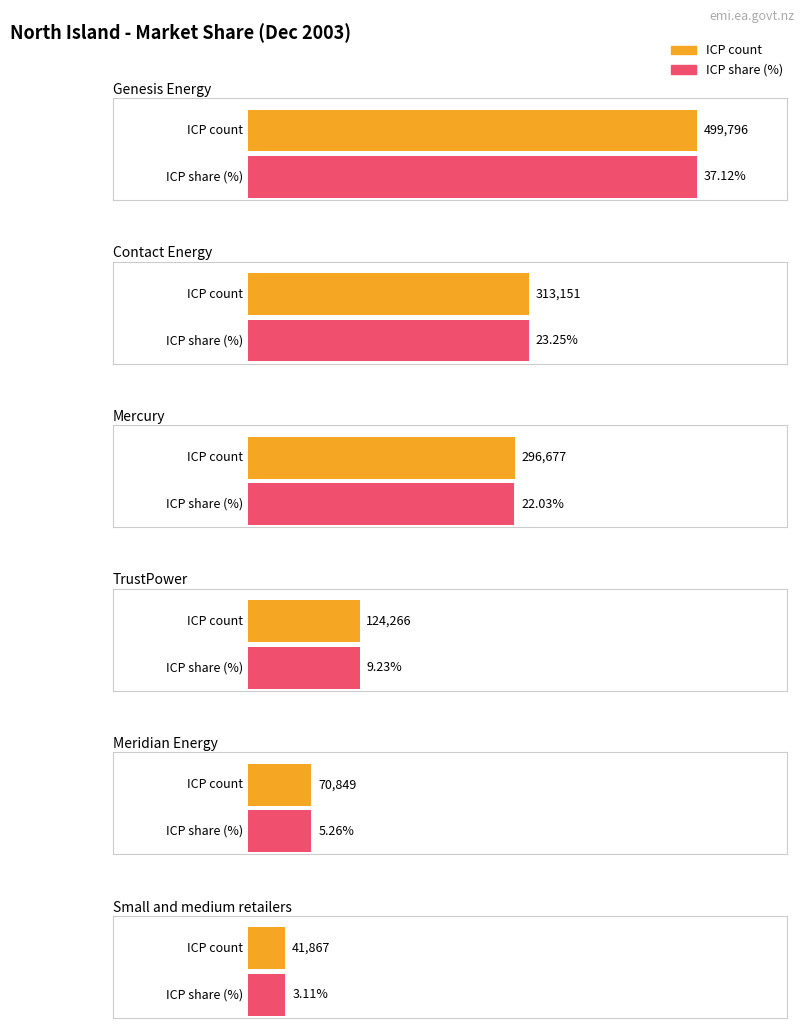

What is the difference between the second highest and second lowest values in the icp_count series?

242302.0